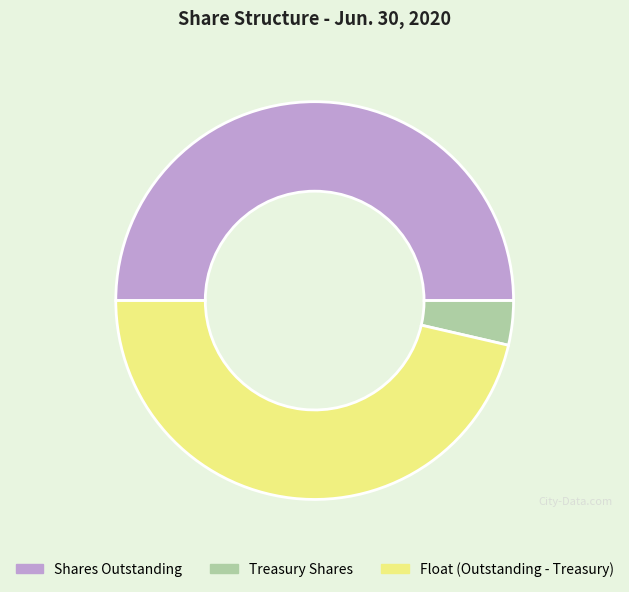

Do Float (Outstanding - Treasury) and Shares Outstanding together represent more than half of the pie?

Yes